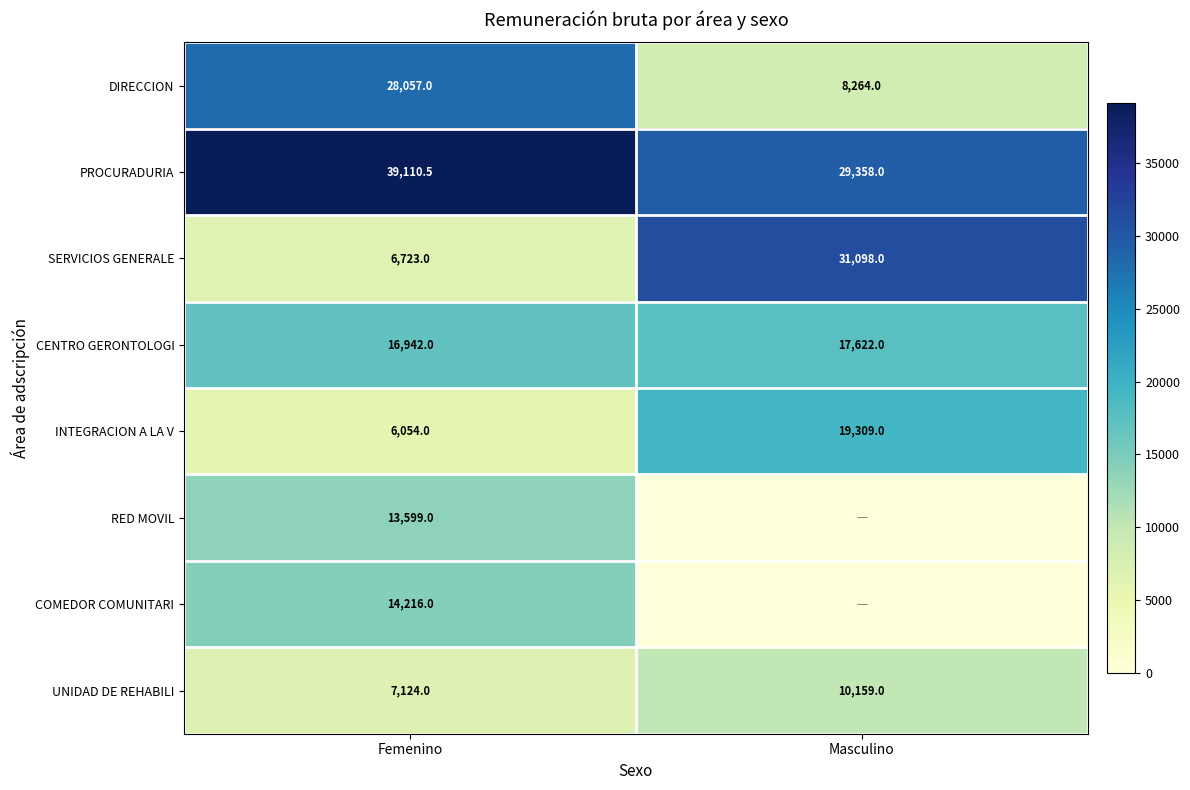

True or false: SERVICIOS GENERALE has a value of 31098.0 at Masculino.

True